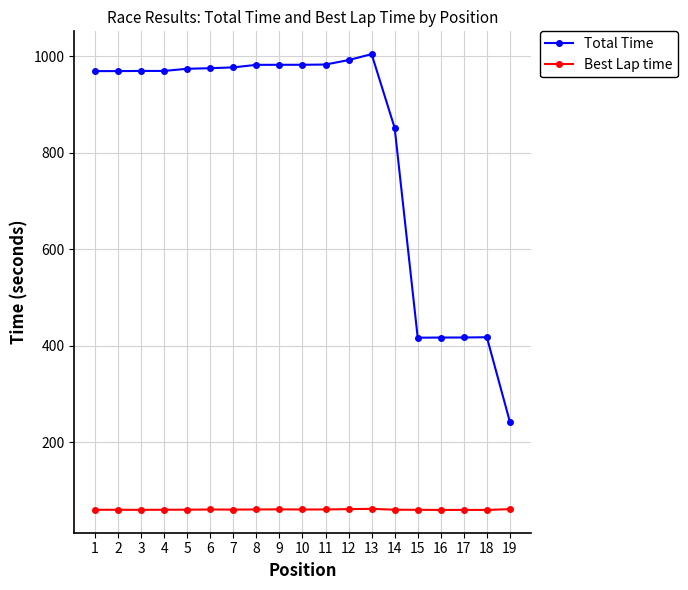

What are all the series names shown in the legend?

Total Time, Best Lap time